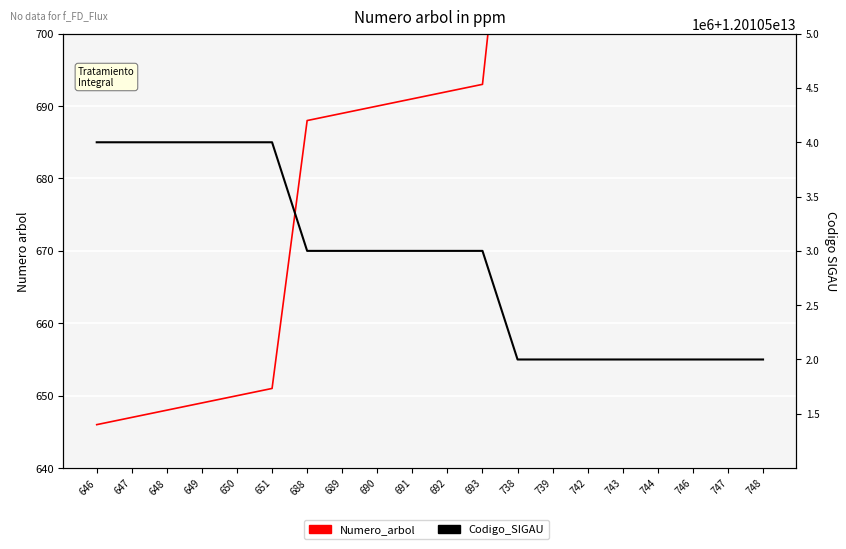

The value of Codigo_SIGAU at 649 is 18952368880693. True or false?

False